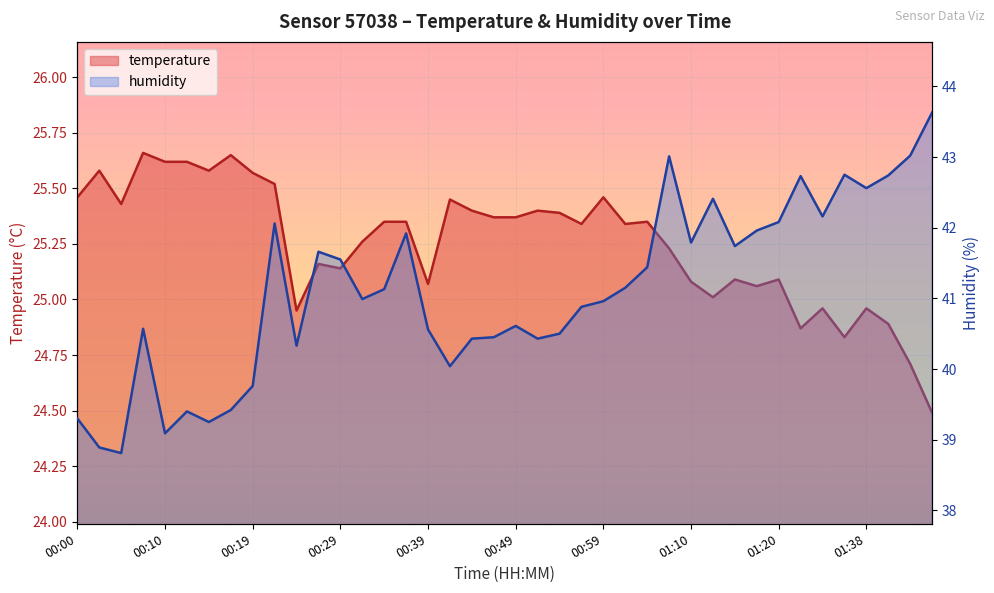

Read the humidity value at 00:14.

39.2